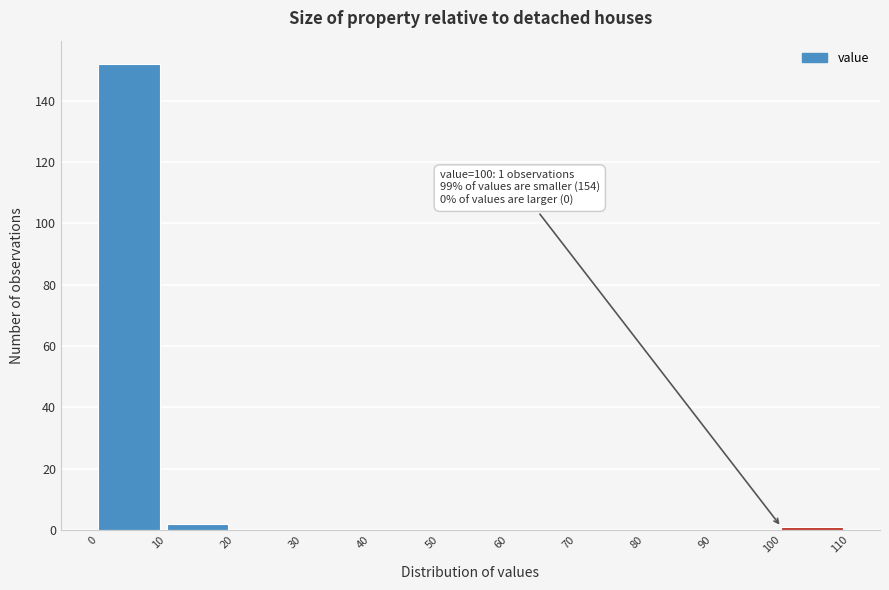

Over which range of the x-axis is the bar tallest?

0 to 10